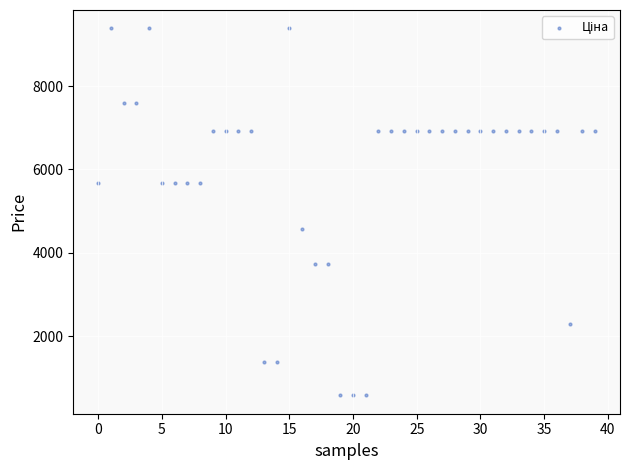

What is the range of Y values (max minus min)?

8801.3